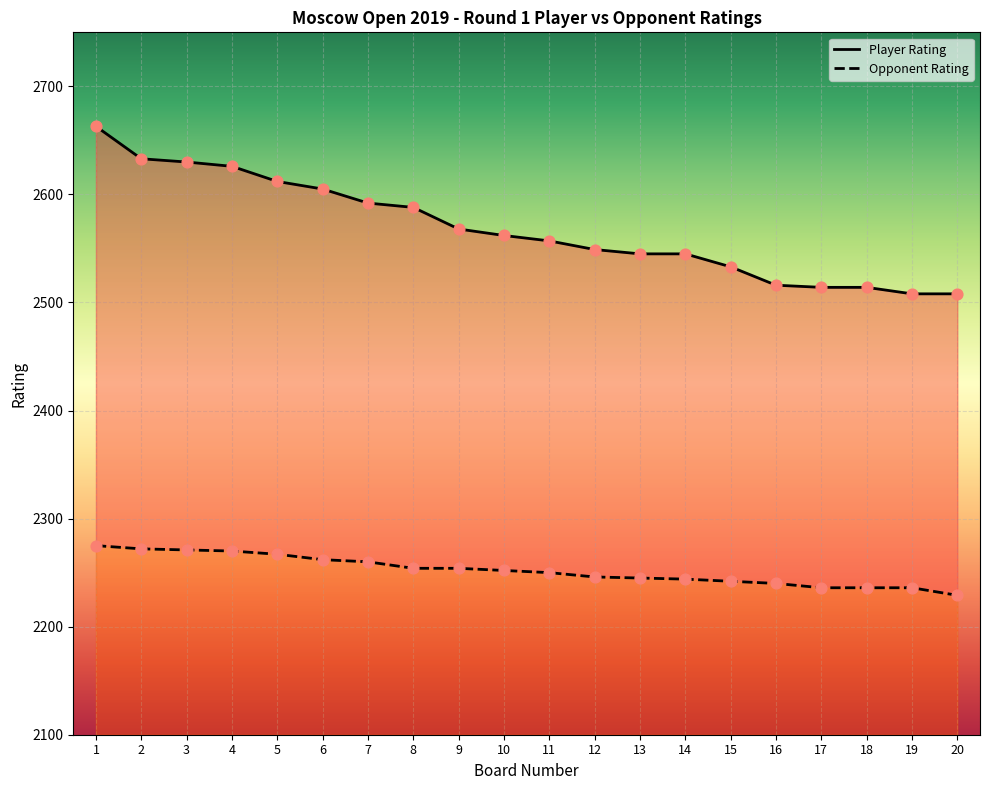

Which series reaches the minimum Y coordinate?

Opponent Rating